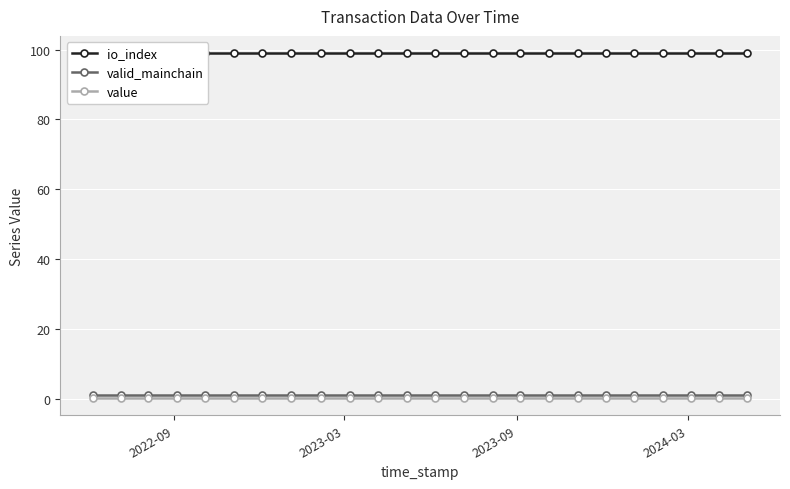

The valid_mainchain series shows 1.3 at 22. True or false?

False